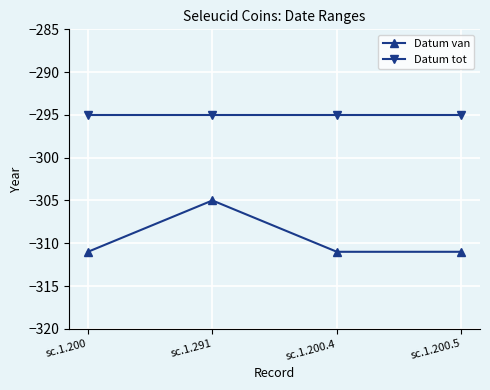

Is it true that Datum tot equals -295 at sc.1.291?

True